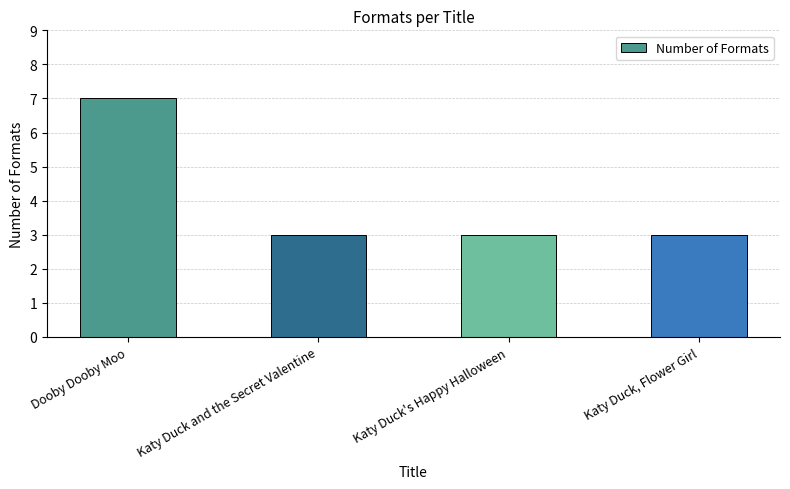

What is the approximate value at Katy Duck and the Secret Valentine?

3